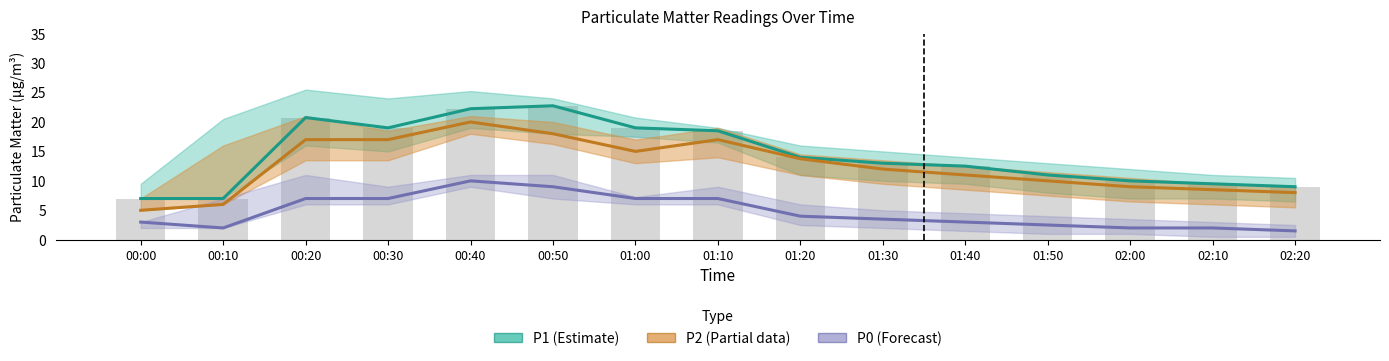

Reading left to right, list all the values displayed in this chart.

P1 (Estimate): 7.0	7.0	20.8	19.0	22.2	22.8	19.0	18.5	14.0	13.0	12.5	11.0	10.0	9.5	9.0
P2 (Partial): 5.0	6.0	17.0	17.0	20.0	18.0	15.0	17.0	13.8	12.0	11.0	10.0	9.0	8.5	8.0
P0 (Forecast): 3.0	2.0	7.0	7.0	10.0	9.0	7.0	7.0	4.0	3.5	3.0	2.5	2.0	2.0	1.5